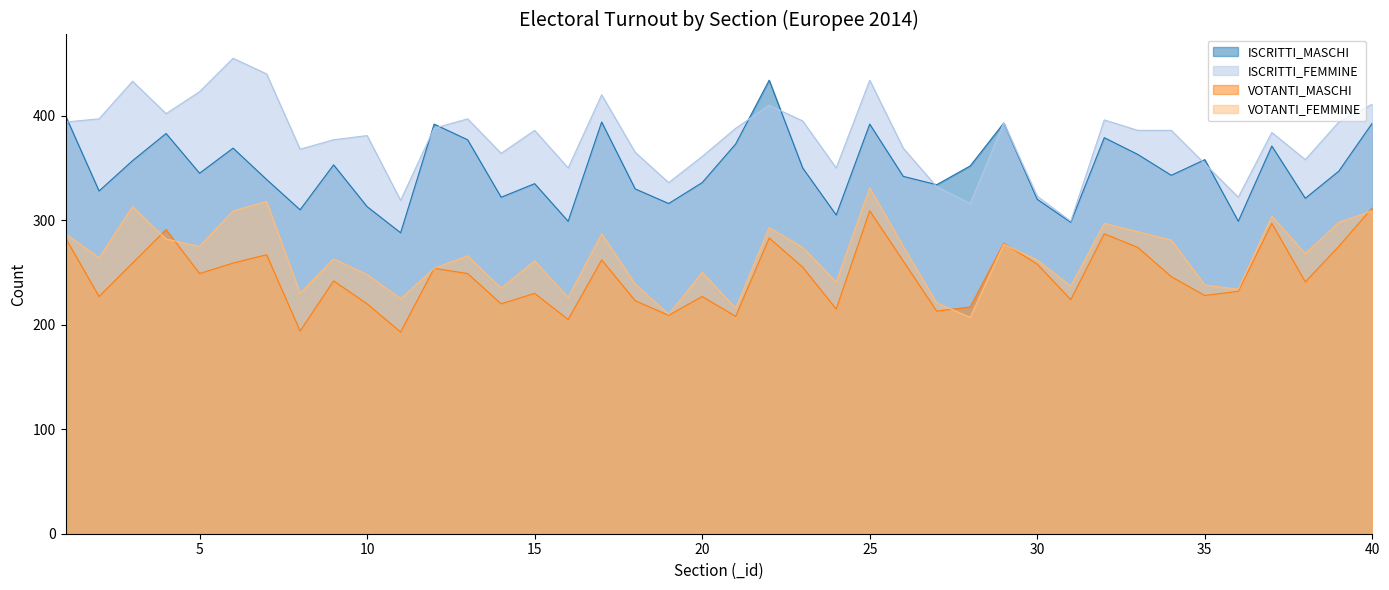

Where is the first local maximum for ISCRITTI_MASCHI?

4